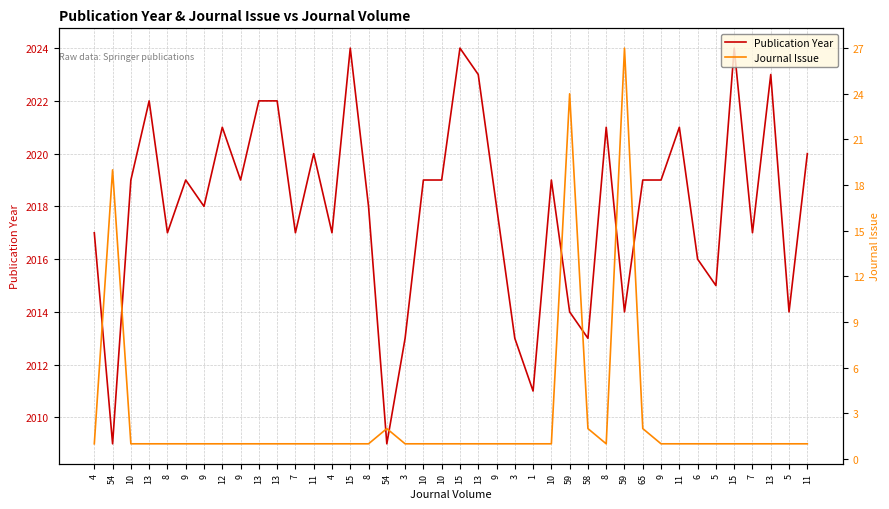

True or false: Journal Issue and Publication Year cross at least once.

False